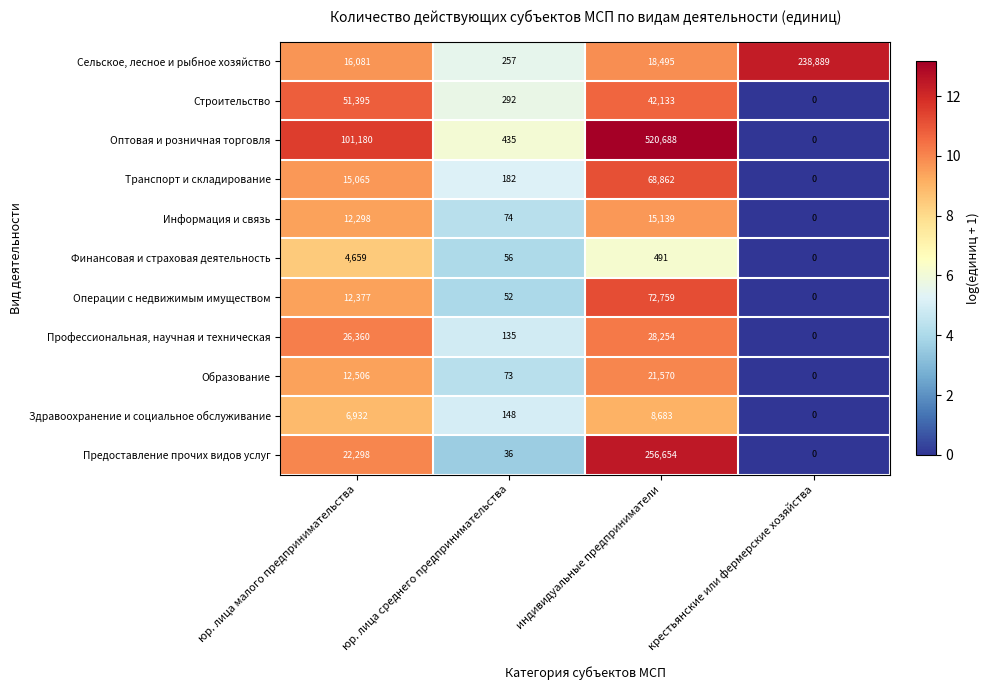

What is the greatest value displayed?

520688